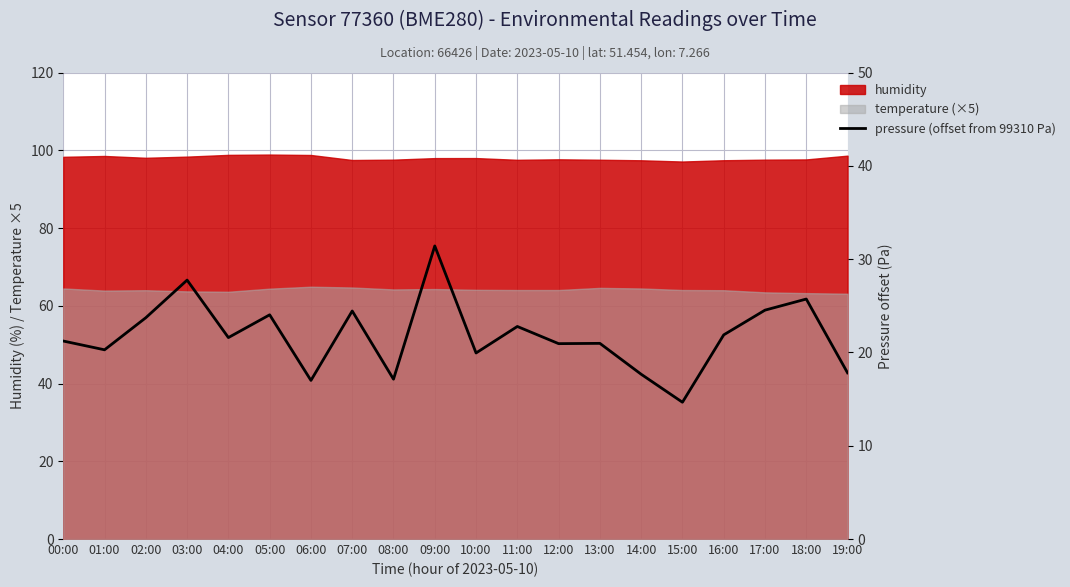

What position from the left is 18:00?

19